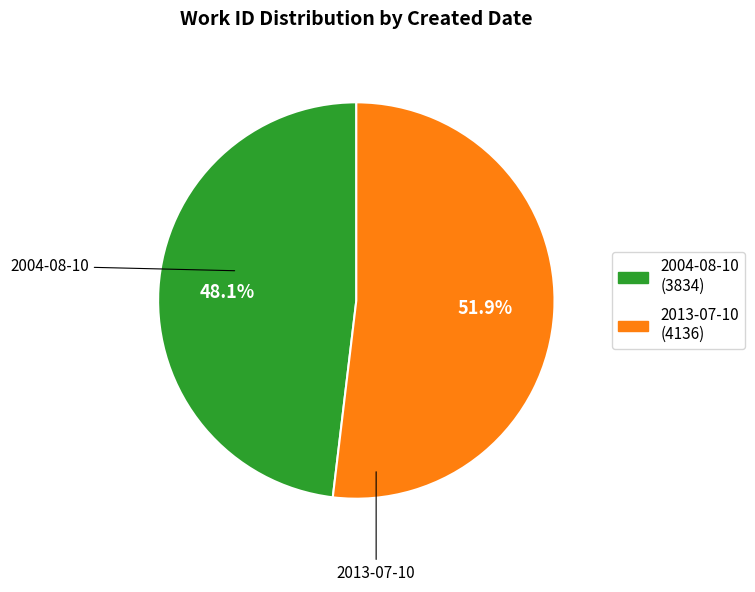

Which category accounts for the majority?

2013-07-10